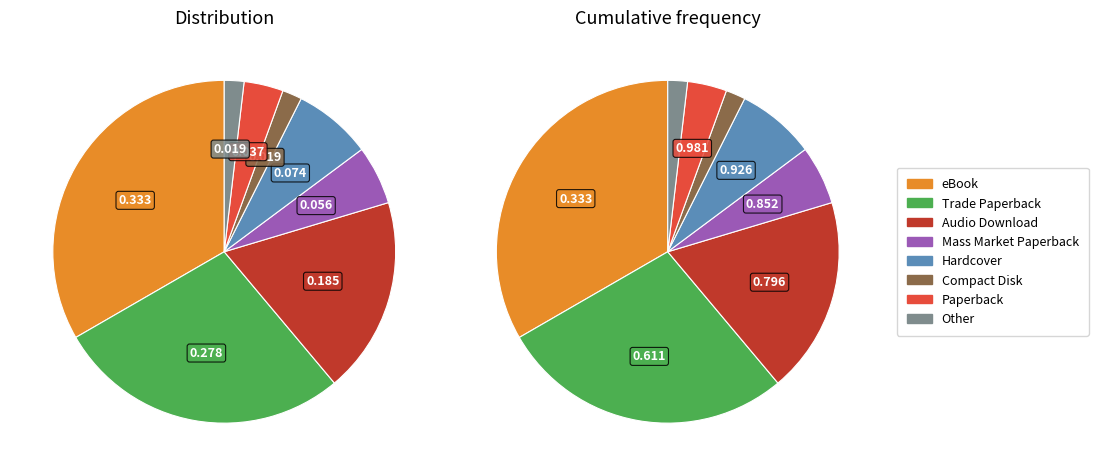

Is there a majority slice in this chart?

No